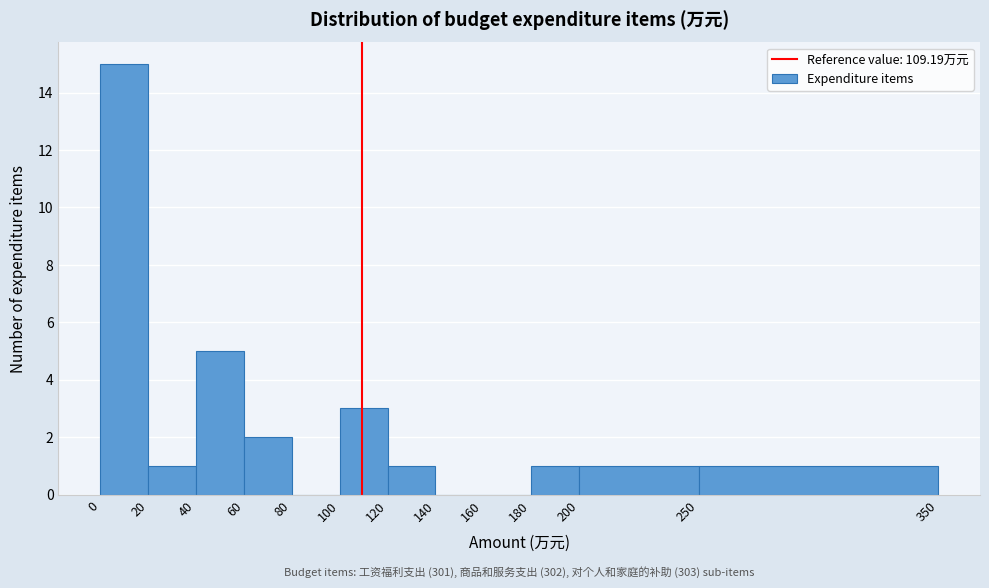

Over which range of the x-axis is the bar tallest?

0 to 20